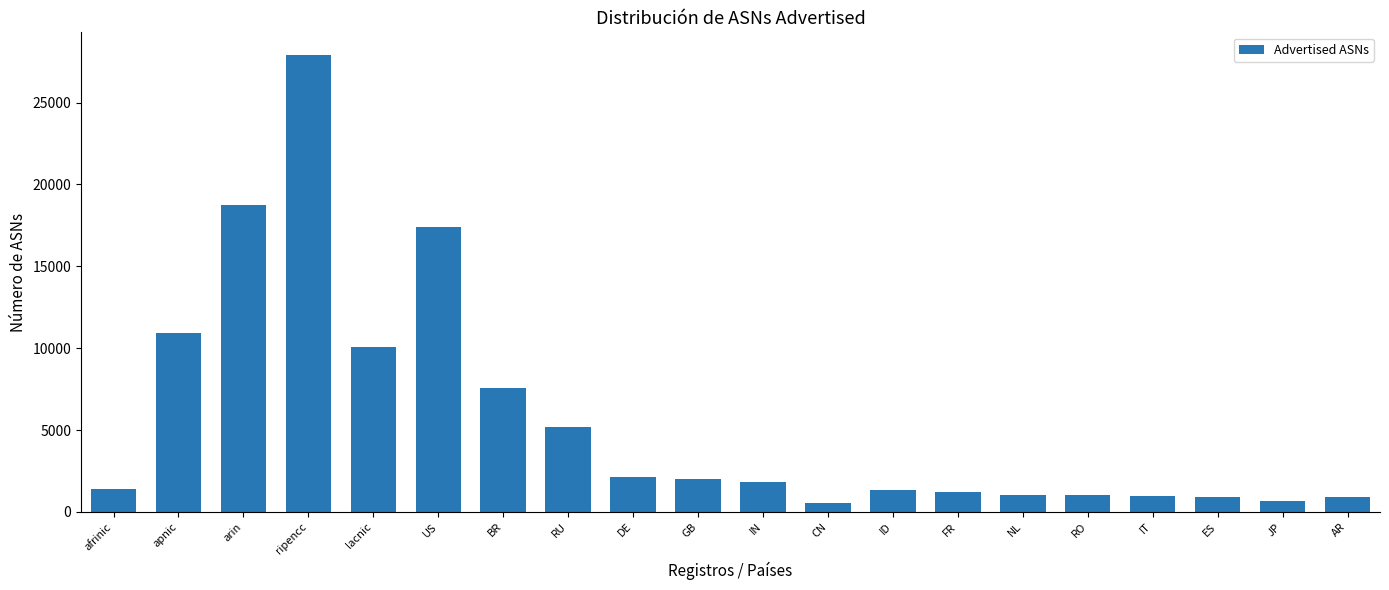

The value at AR is 896. True or false?

True